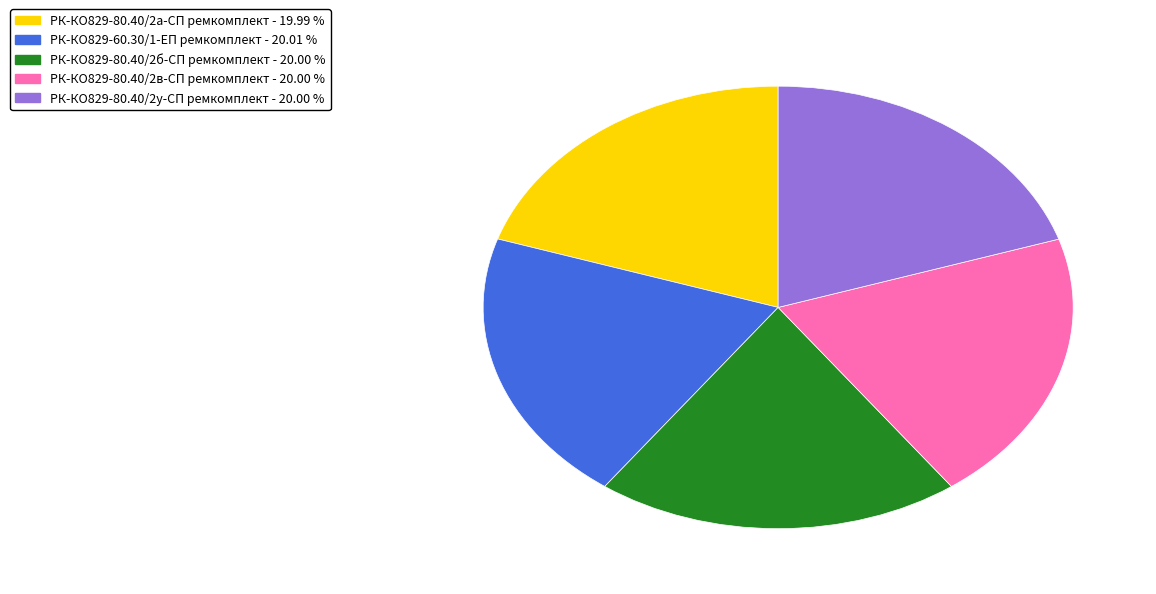

Approximately how many times larger is the value at РК-КО829-80.40/2у-СП ремкомплект compared to РК-КО829-80.40/2б-СП ремкомплект?

1.0